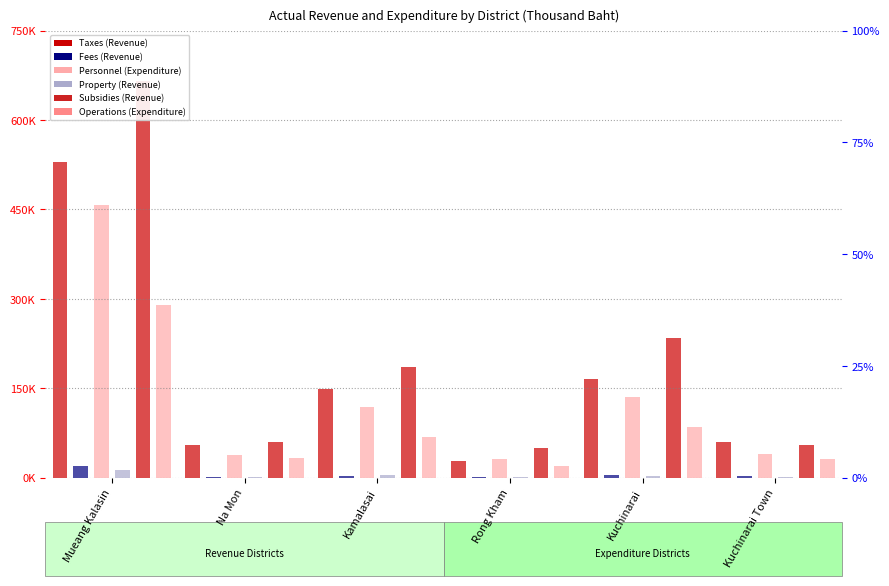

Read the Personnel (Expenditure) value at Na Mon.

38620.6